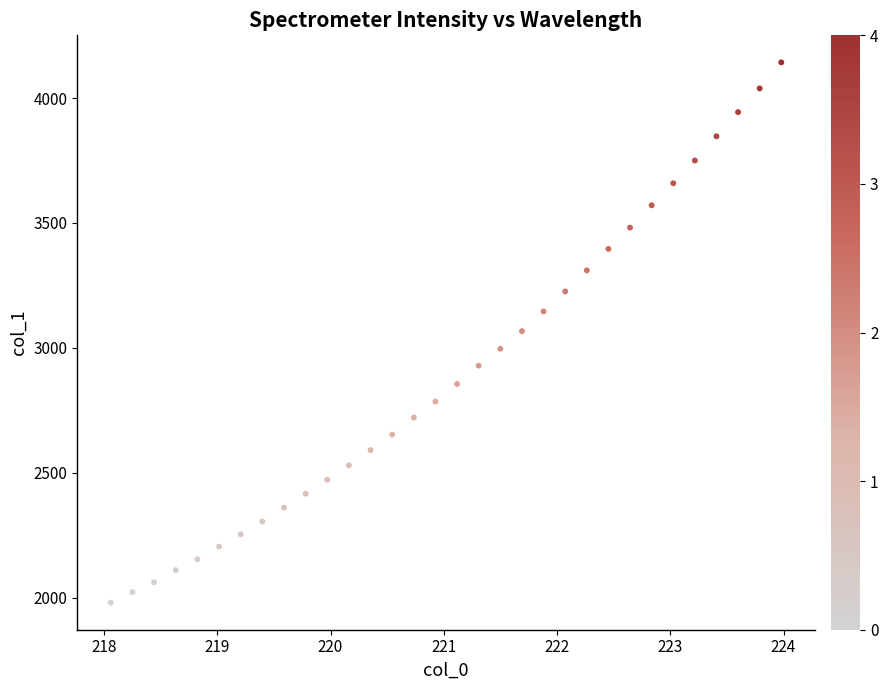

What is the range of X values (max minus min)?

5.9